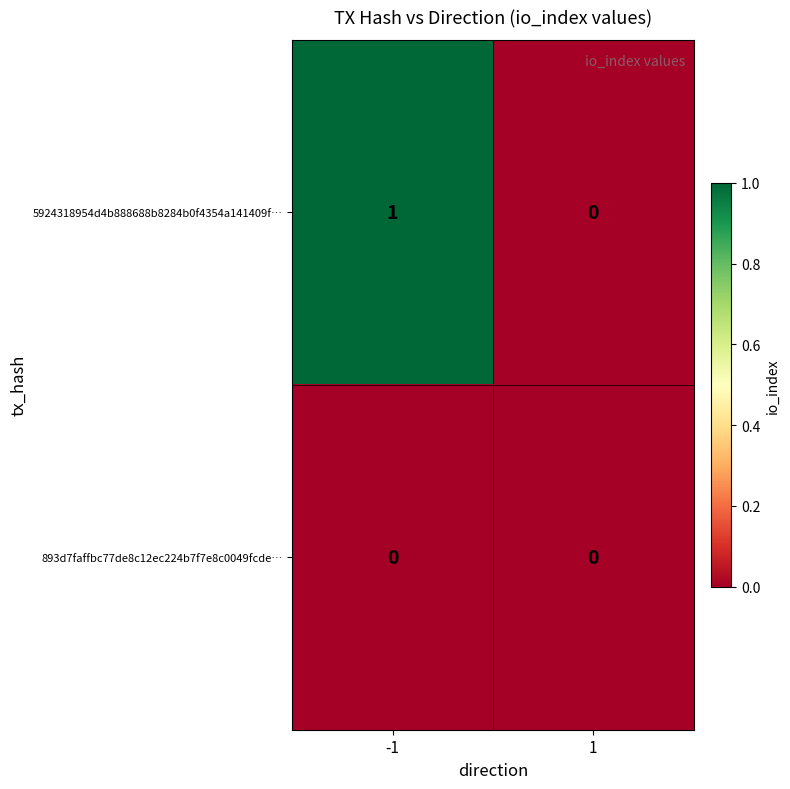

At which category is the sum across all series the highest?

-1